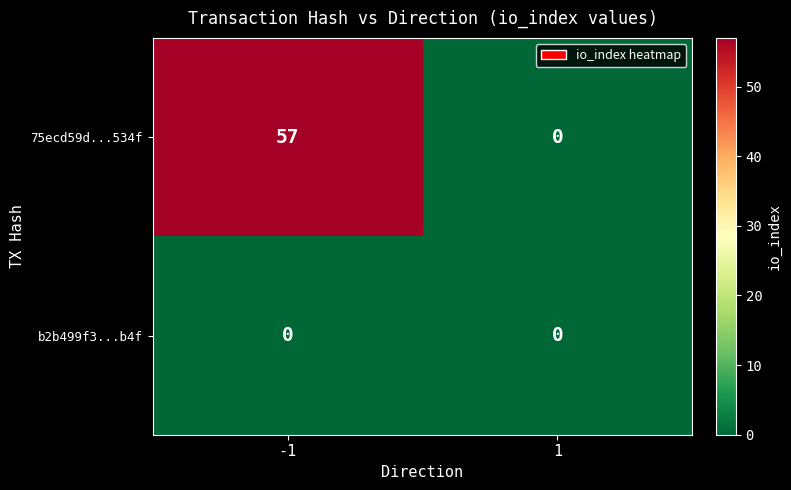

What is the difference between the 75ecd59d...534f values at -1 and 1?

57